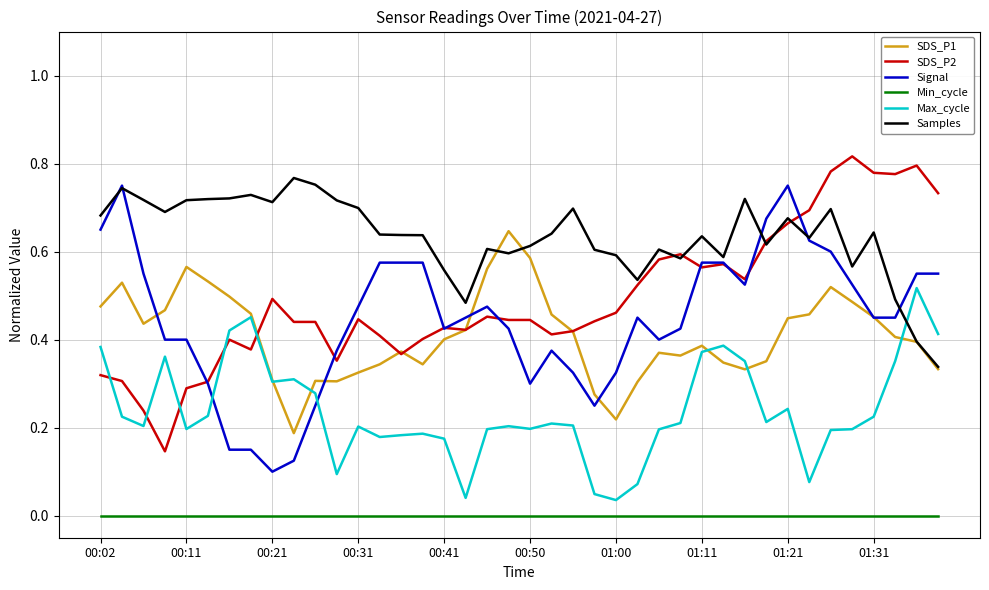

Which series has the largest total across all categories?

Samples